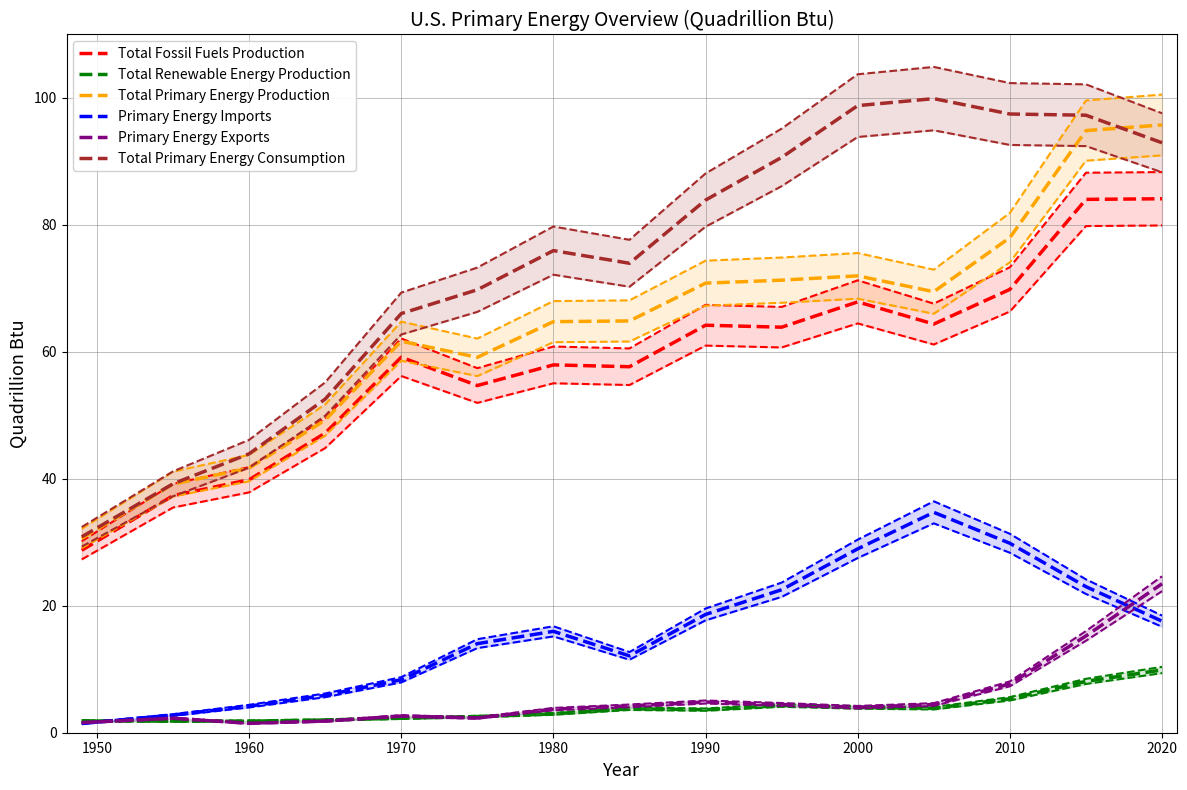

What are all the series names shown in the legend?

Total Fossil Fuels Production, Total Renewable Energy Production, Total Primary Energy Production, Primary Energy Imports, Primary Energy Exports, Total Primary Energy Consumption